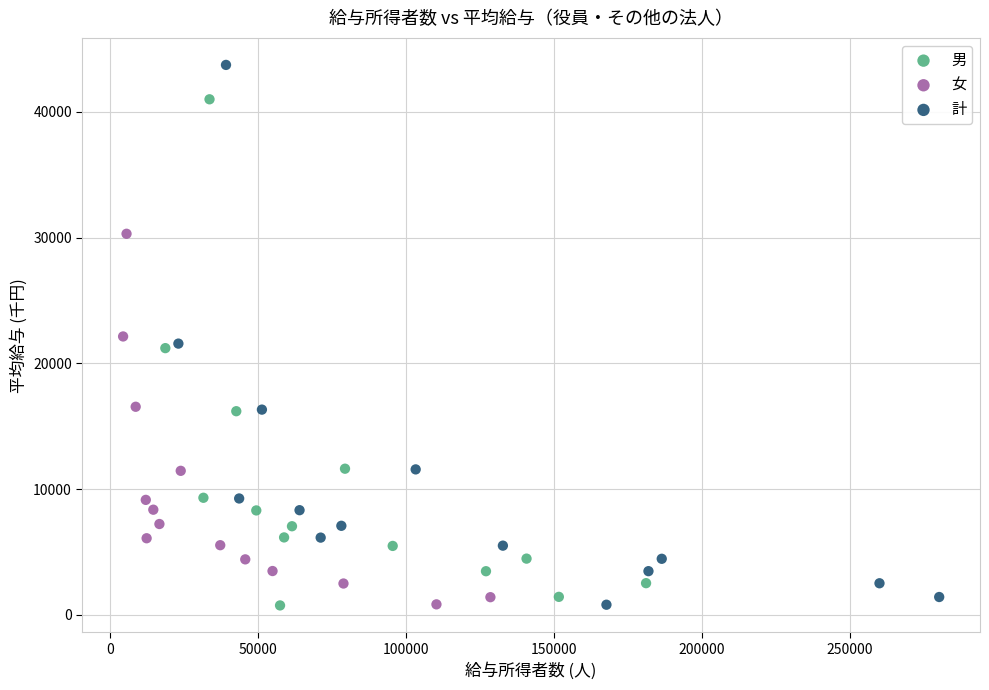

Which series reaches the maximum Y coordinate?

計